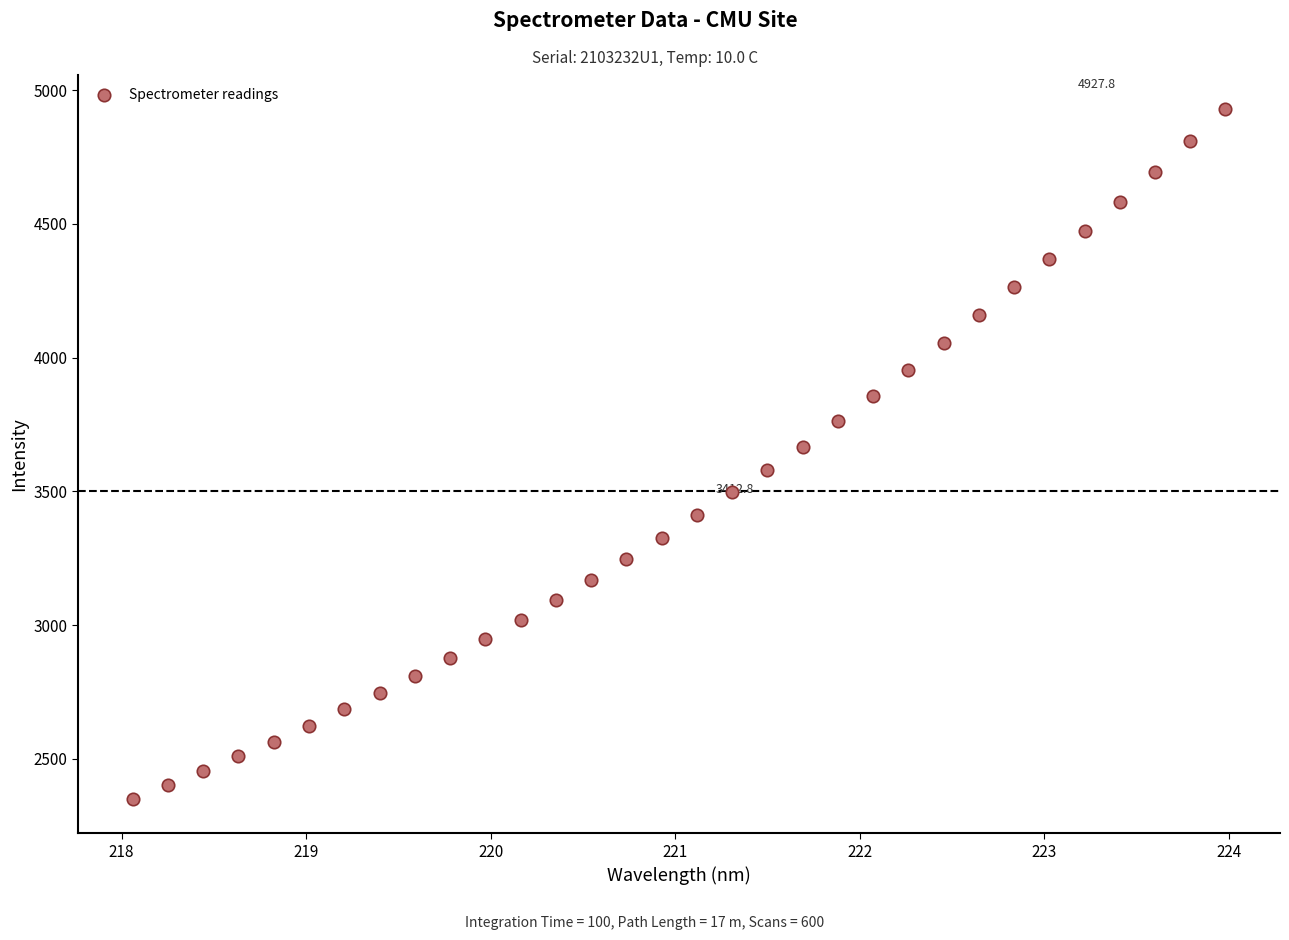

What is the range of Y values (max minus min)?

2577.1